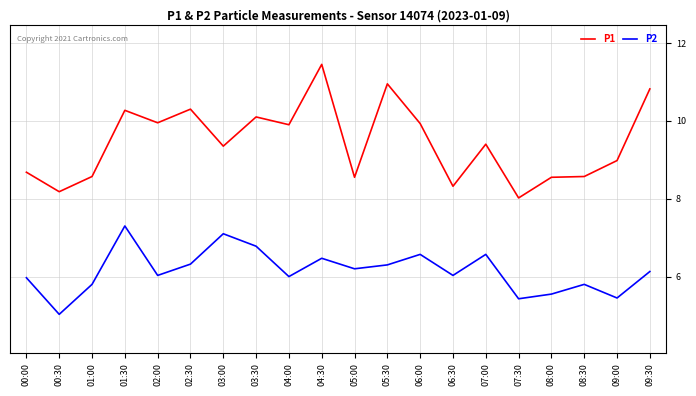

How many interior local peaks does the P2 series have?

6